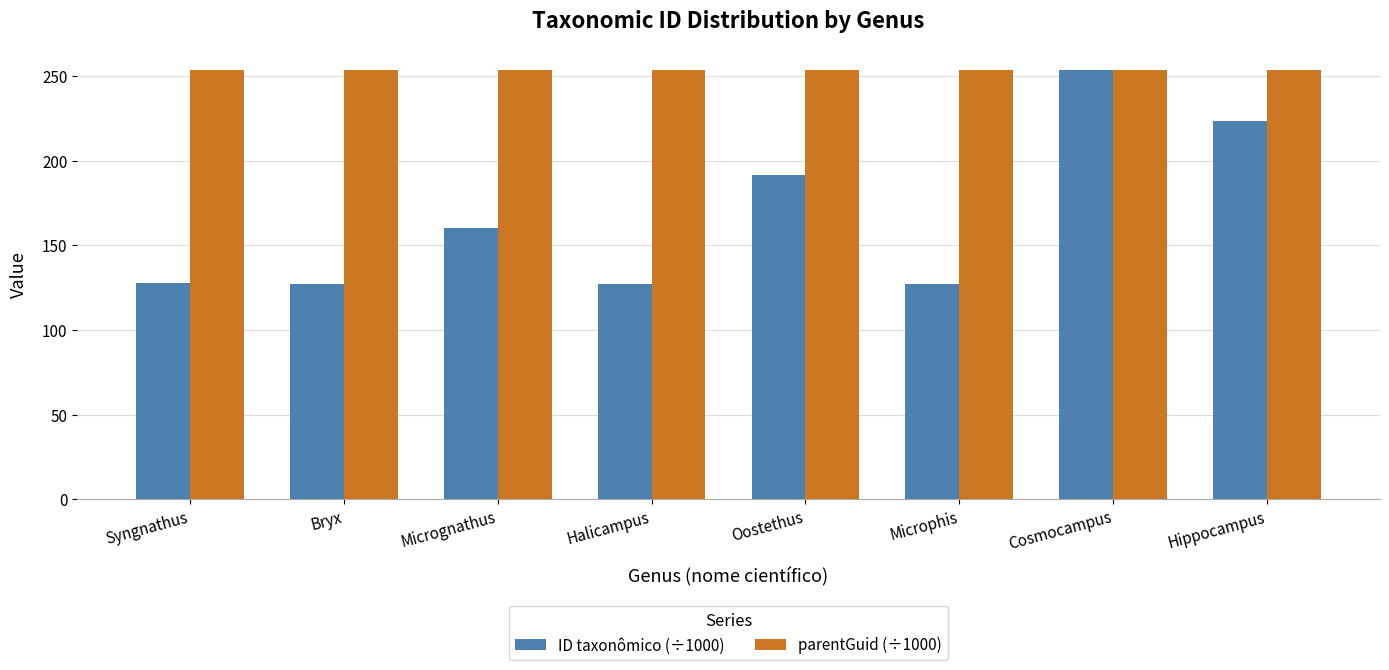

What is the smallest value displayed?

127.3